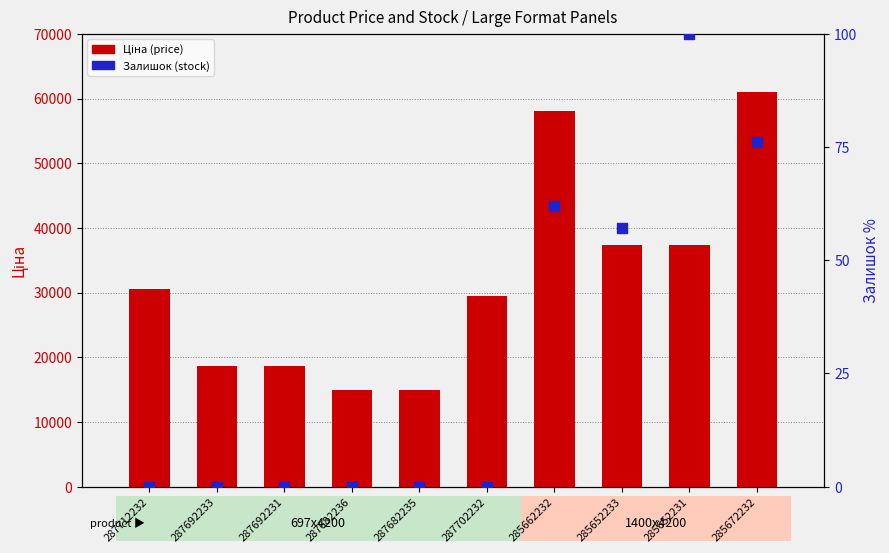

Which series has the largest Y range (max minus min)?

Ціна (price)